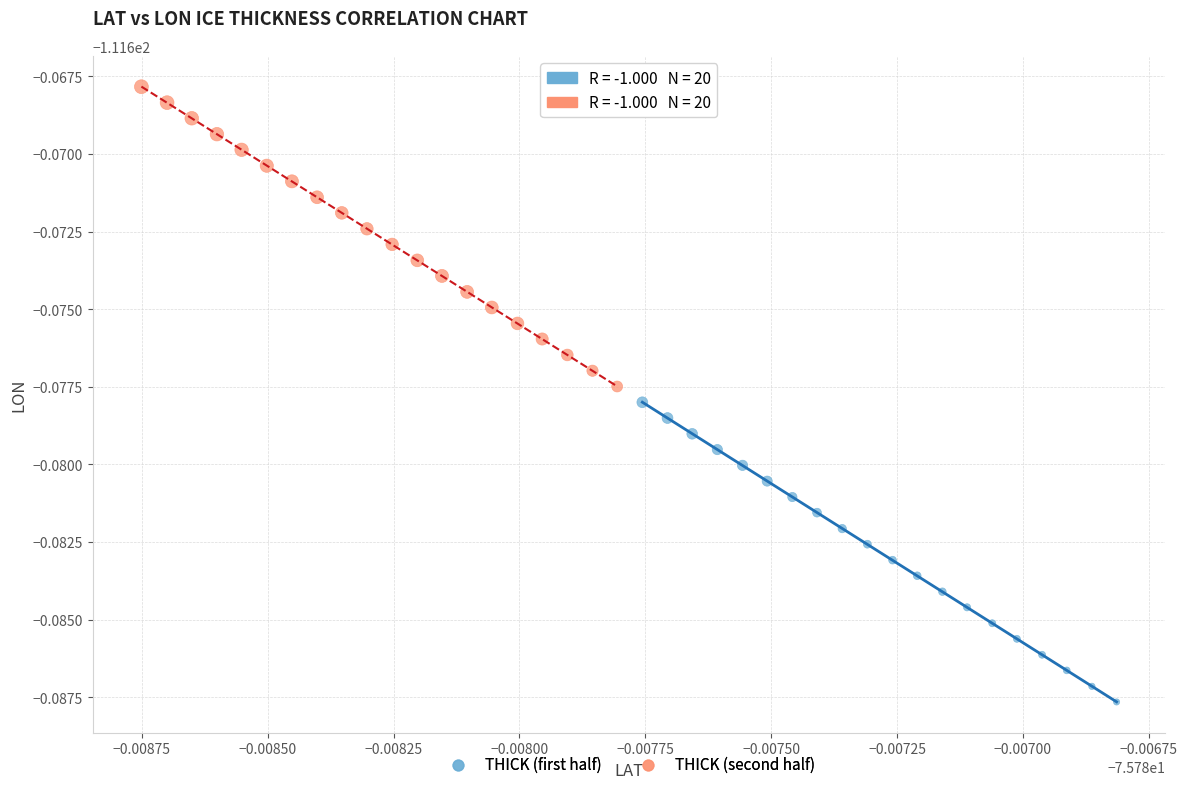

What are all the series names shown in the legend?

THICK (first half), THICK (second half)